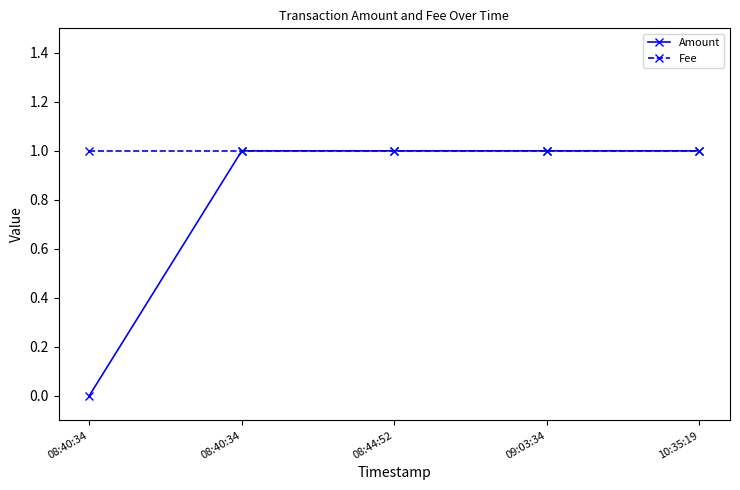

Reading left to right, extract all data points from this chart.

Amount: 08:40:34=0	08:40:34=1	08:44:52=1	09:03:34=1	10:35:19=1
Fee: 08:40:34=1	08:40:34=1	08:44:52=1	09:03:34=1	10:35:19=1